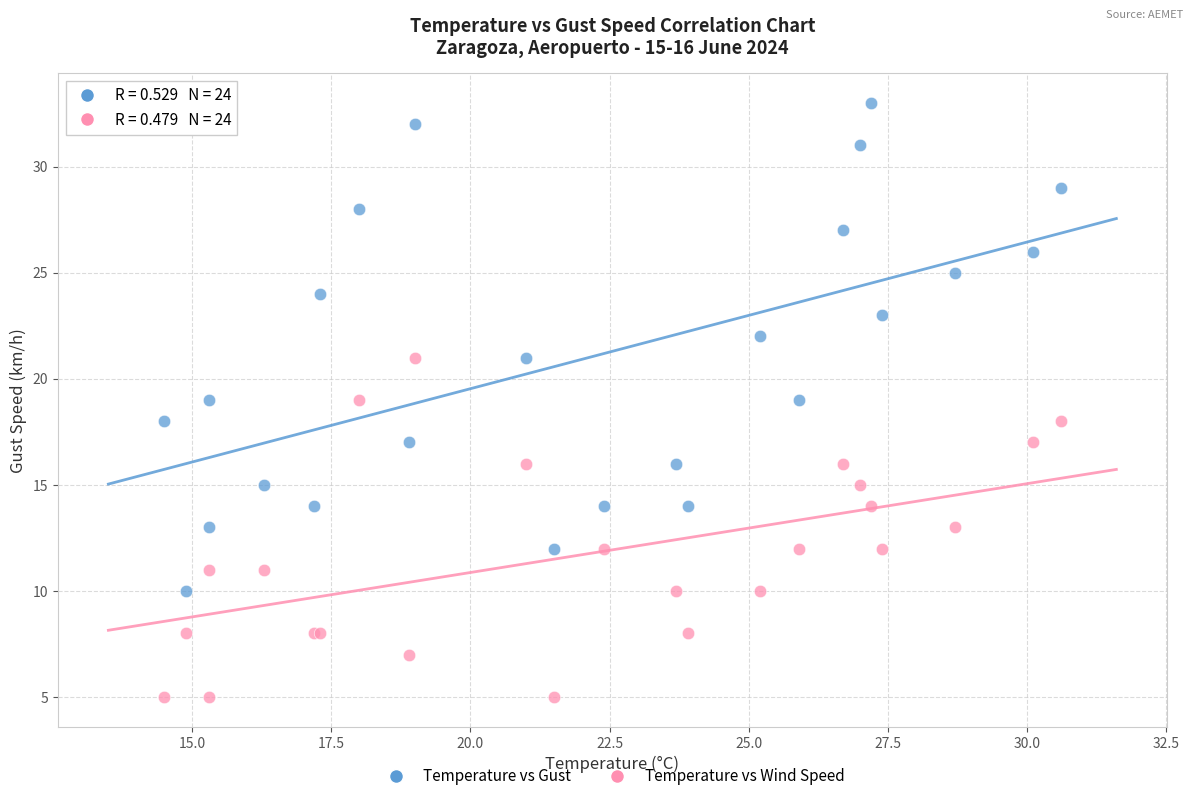

Which series contains the highest Y value?

Temperature vs Gust